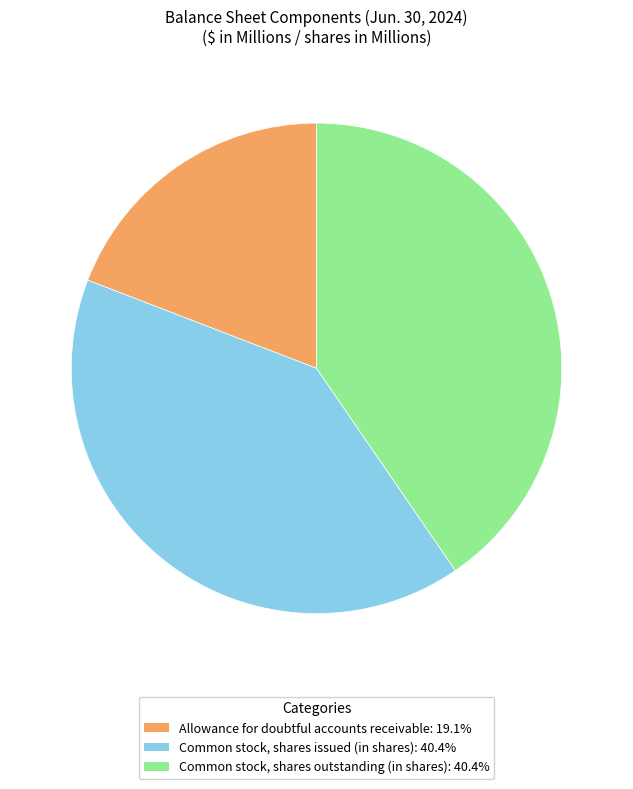

Which slice is the smallest?

Allowance for doubtful accounts receivable